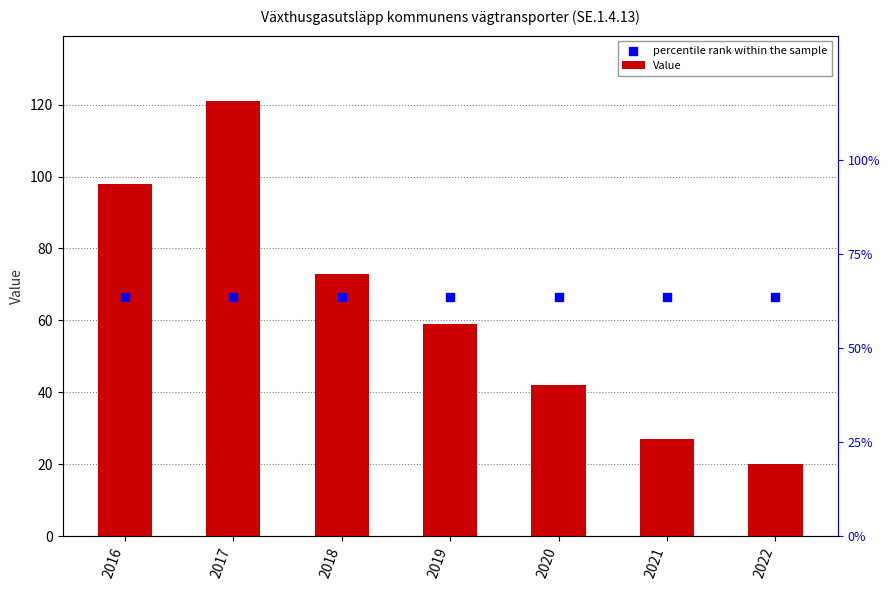

At how many categories does at least one series exceed 87?

2